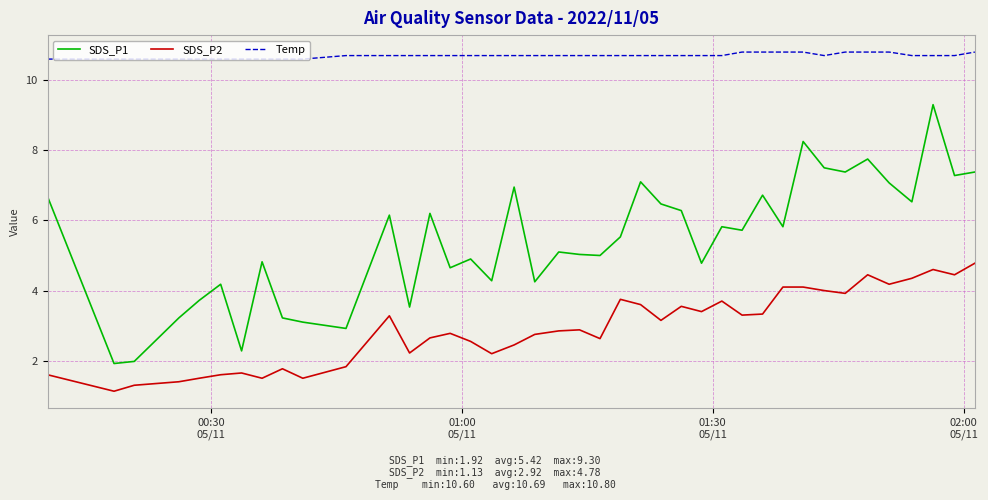

Which series has the widest spread of values?

SDS_P1